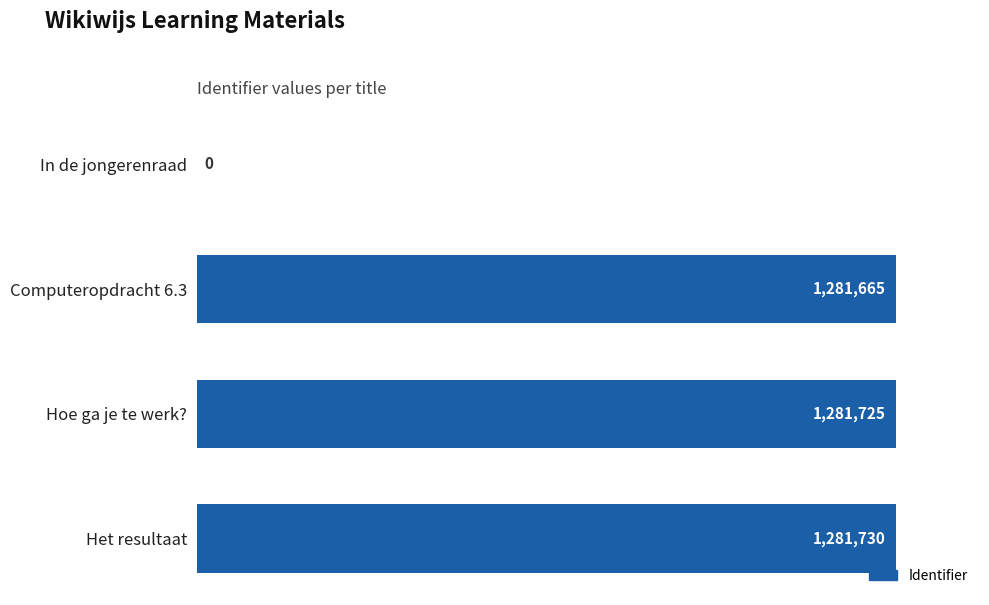

How many positive values are there?

3